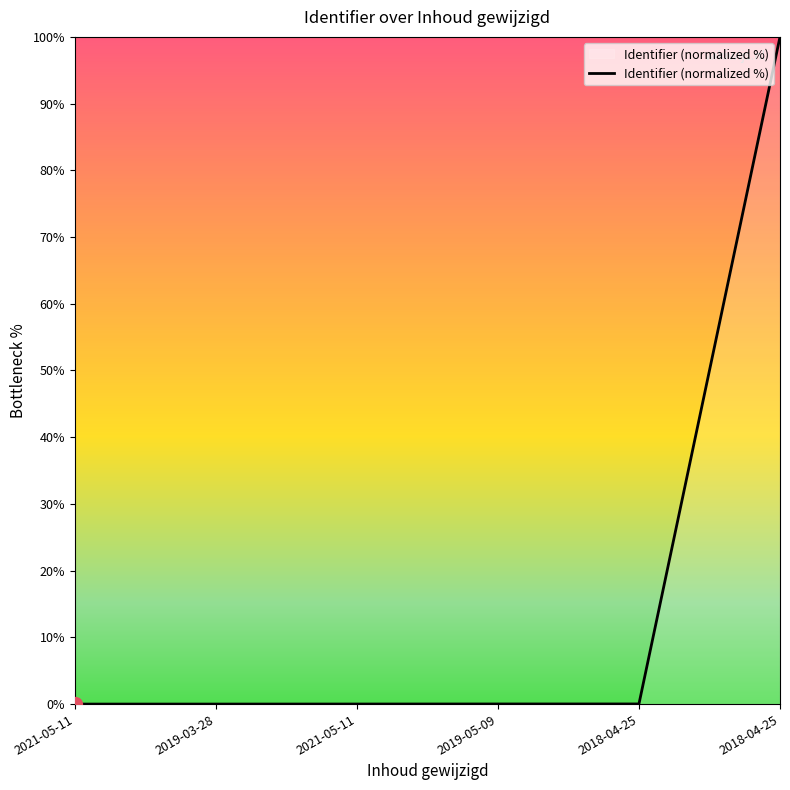

List the labels in order of value, largest first.

2018-04-25, 2018-04-25, 2019-05-09, 2021-05-11, 2019-03-28, 2021-05-11